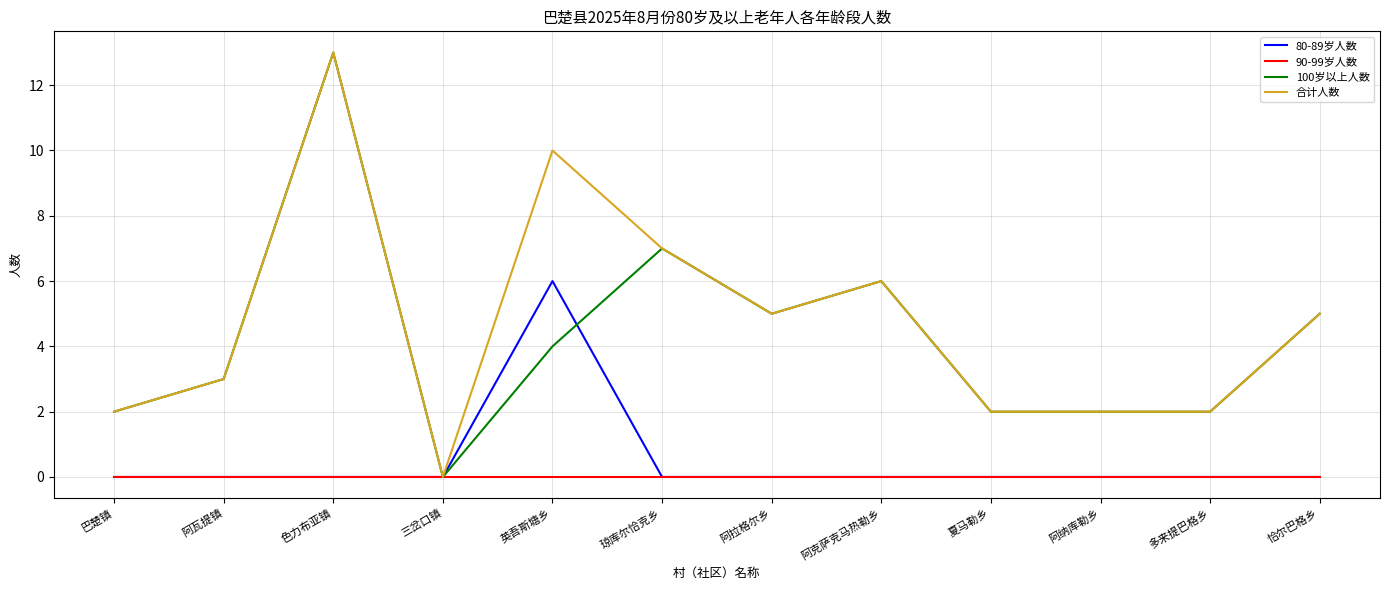

Which category has the lowest value in the 合计人数 series?

三岔口镇